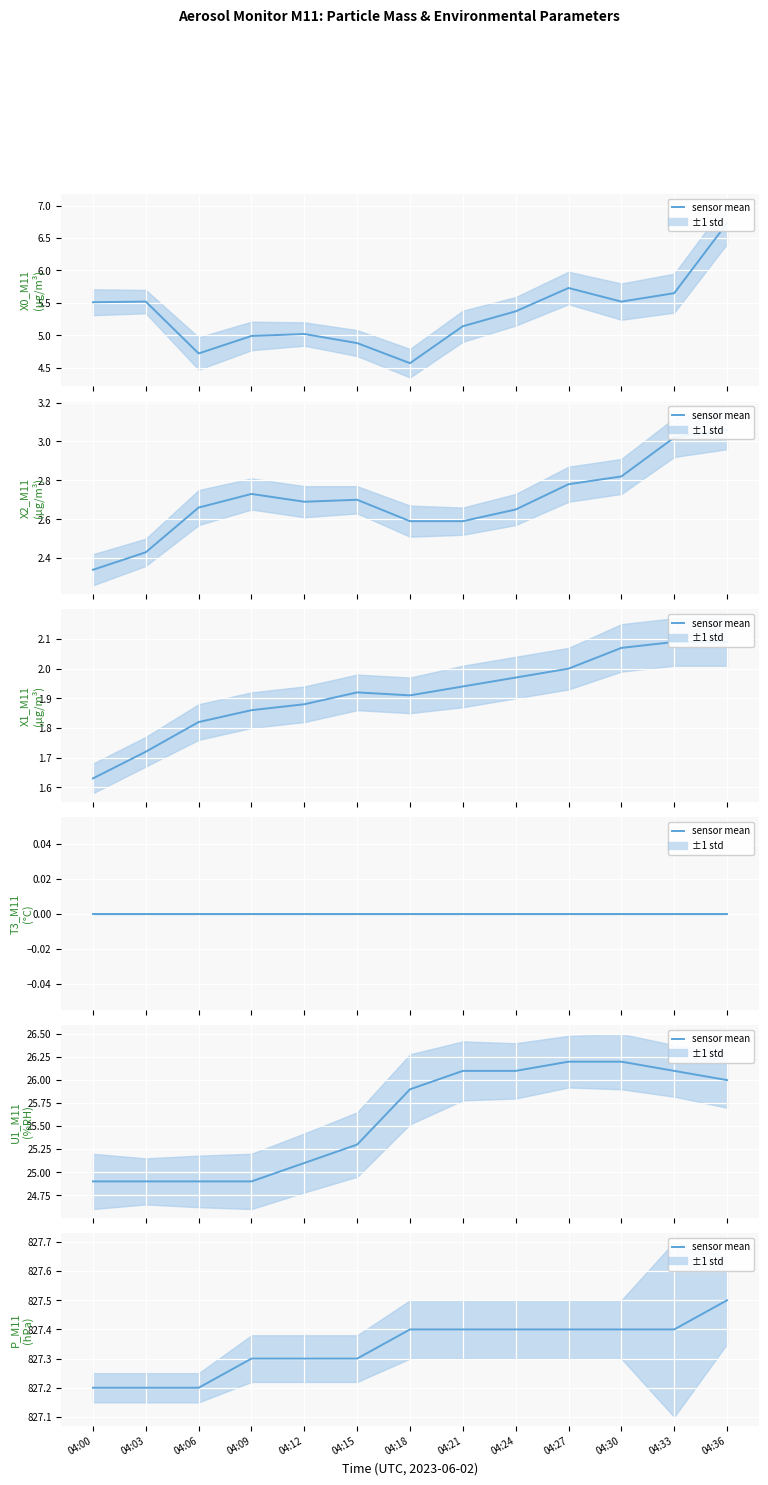

At which label does X0_M11 series first exceed 5?

04:00